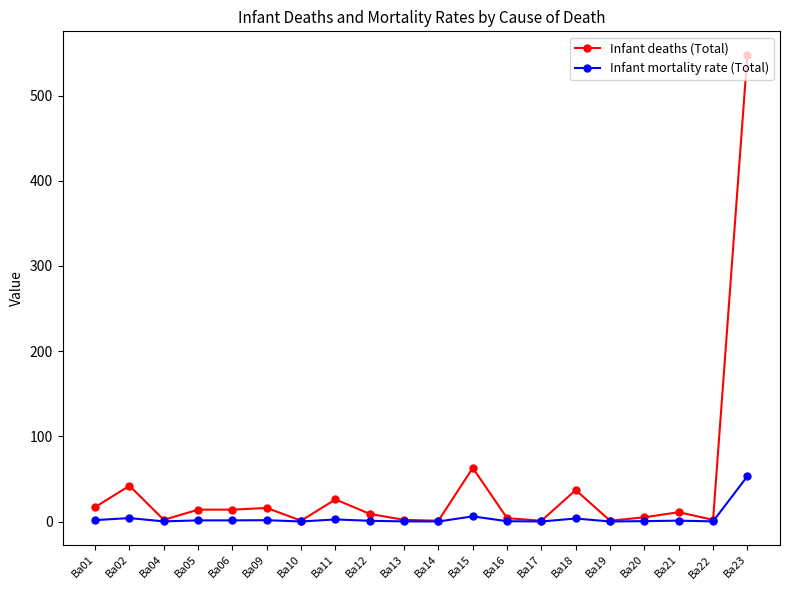

The Infant deaths (Total) series shows 4.0 at Ba16. True or false?

True